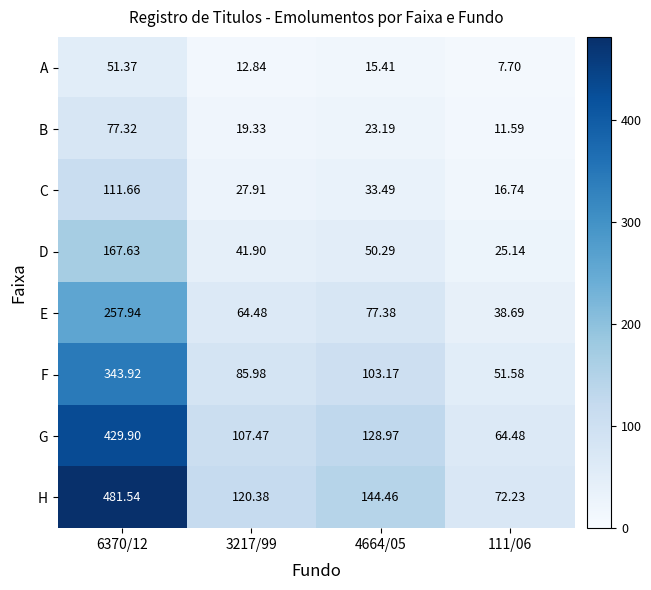

How many data points in D are above 50?

2